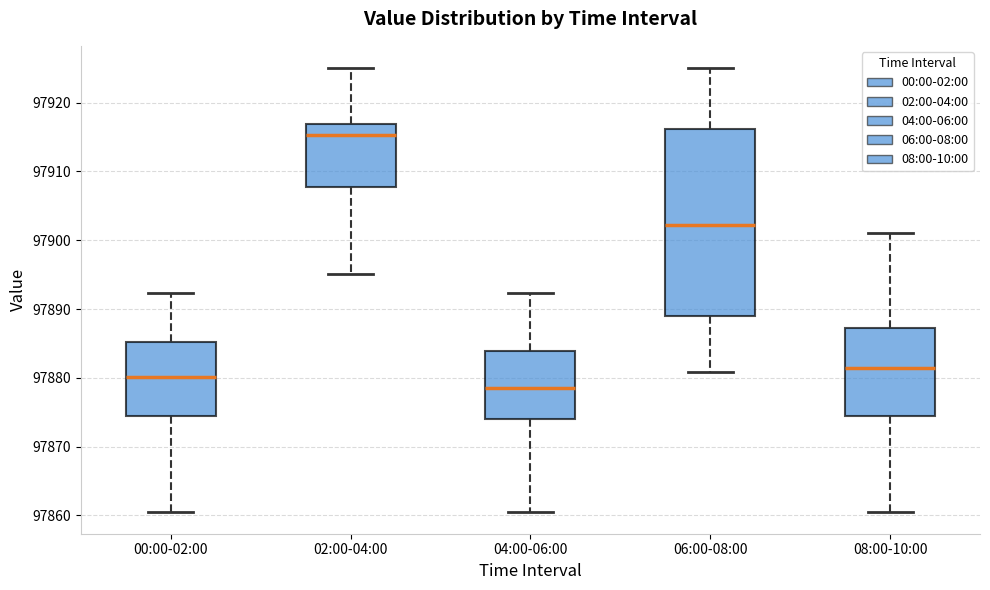

Where does the lower whisker of the box for 04:00-06:00 end on the y-axis? The values are not printed on the chart, so give them approximately, as read against the axis.

97861